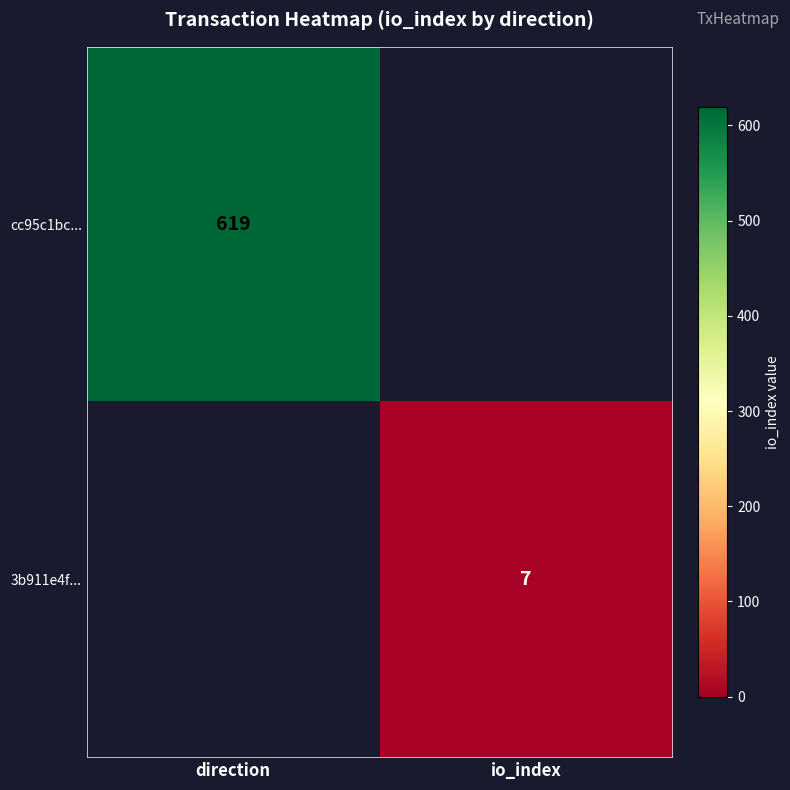

What is the spread (max minus min) of values at io_index?

7